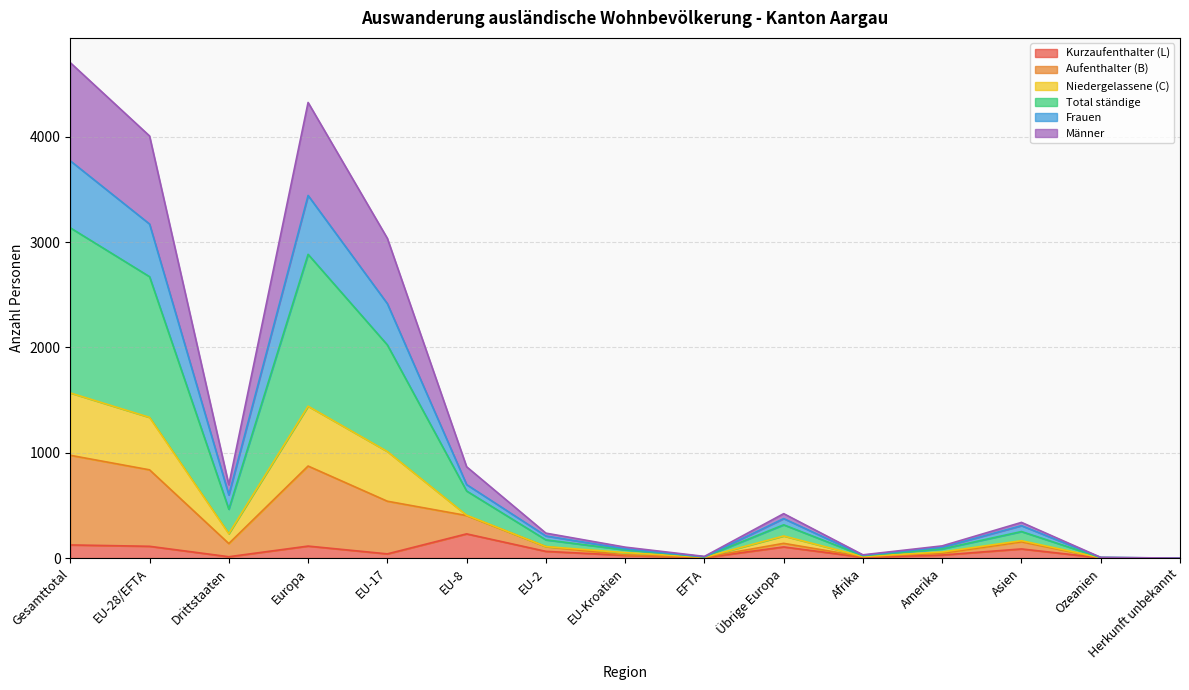

What is the maximum value for Kurzaufenthalter (L)?

230